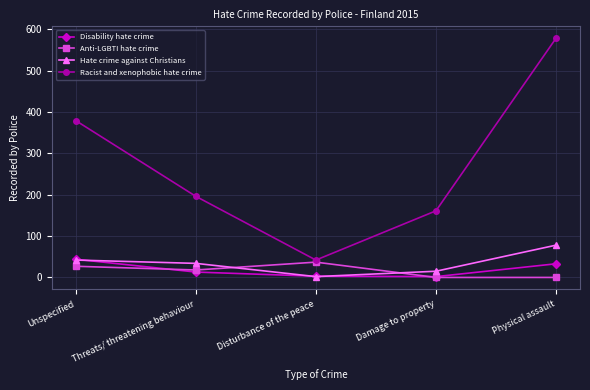

What is the maximum value for Disability hate crime?

44